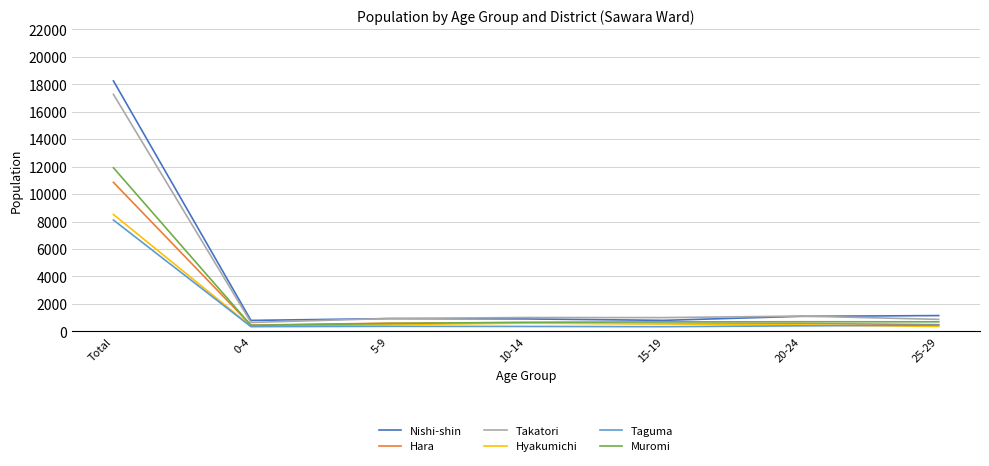

What is the difference between the second highest and second lowest values in the Muromi series?

127